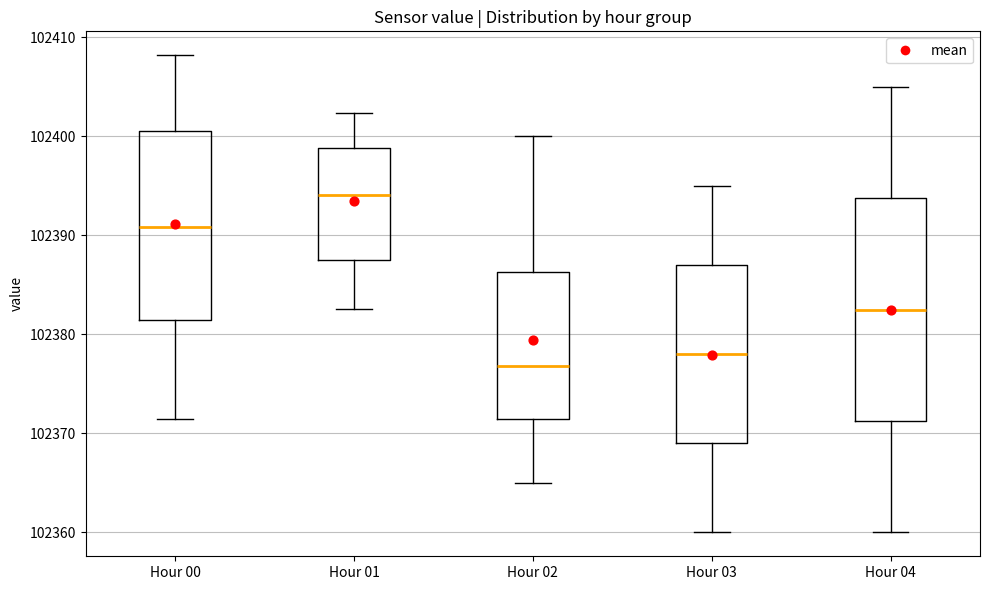

Reading left to right, read every box against the y-axis: the position of its median line, the range the box covers, and the ends of its whiskers. The values are not printed on the chart, so give them approximately, as read against the axis.

Hour 00: median 102391, box 102381 to 102401, whiskers 102371 to 102408
Hour 01: median 102394, box 102388 to 102399, whiskers 102383 to 102402
Hour 02: median 102377, box 102372 to 102386, whiskers 102365 to 102400
Hour 03: median 102378, box 102369 to 102387, whiskers 102360 to 102395
Hour 04: median 102383, box 102371 to 102394, whiskers 102360 to 102405